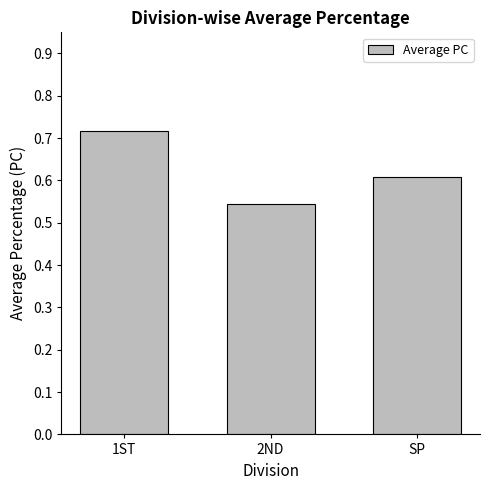

What is the value of the 3rd bar from the left?

0.6